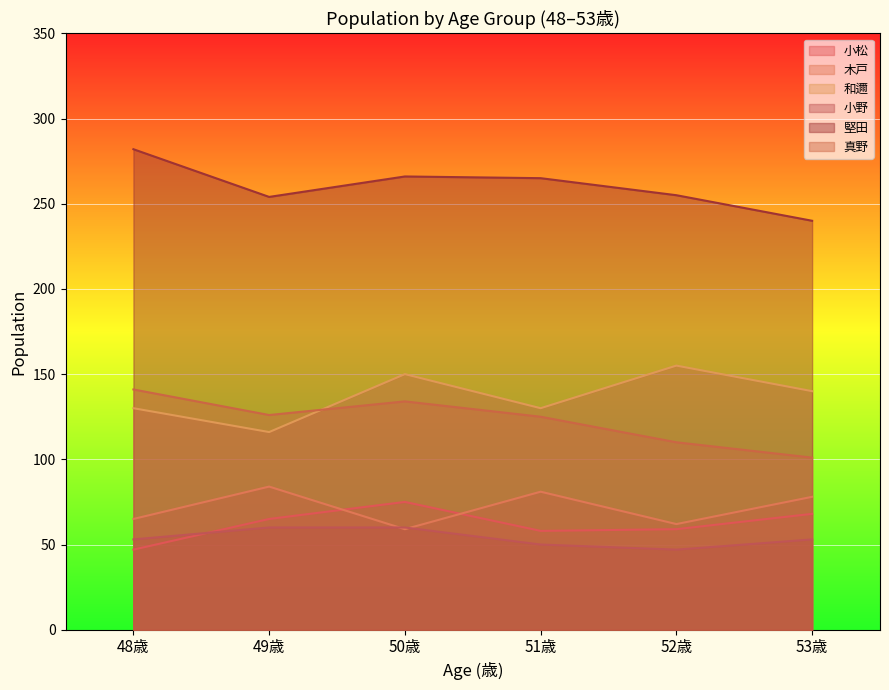

The value of 小野 at 49歳 is 23. True or false?

False